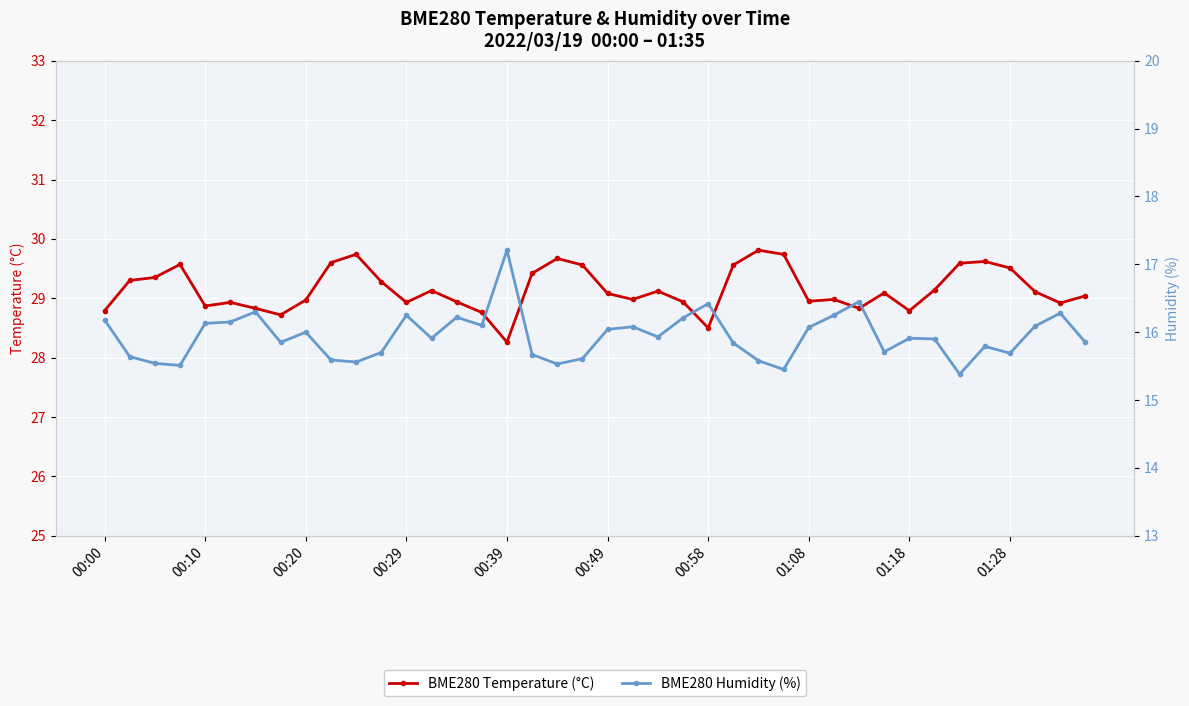

How many interior local peaks does the BME280 Temperature (°C) series have?

10